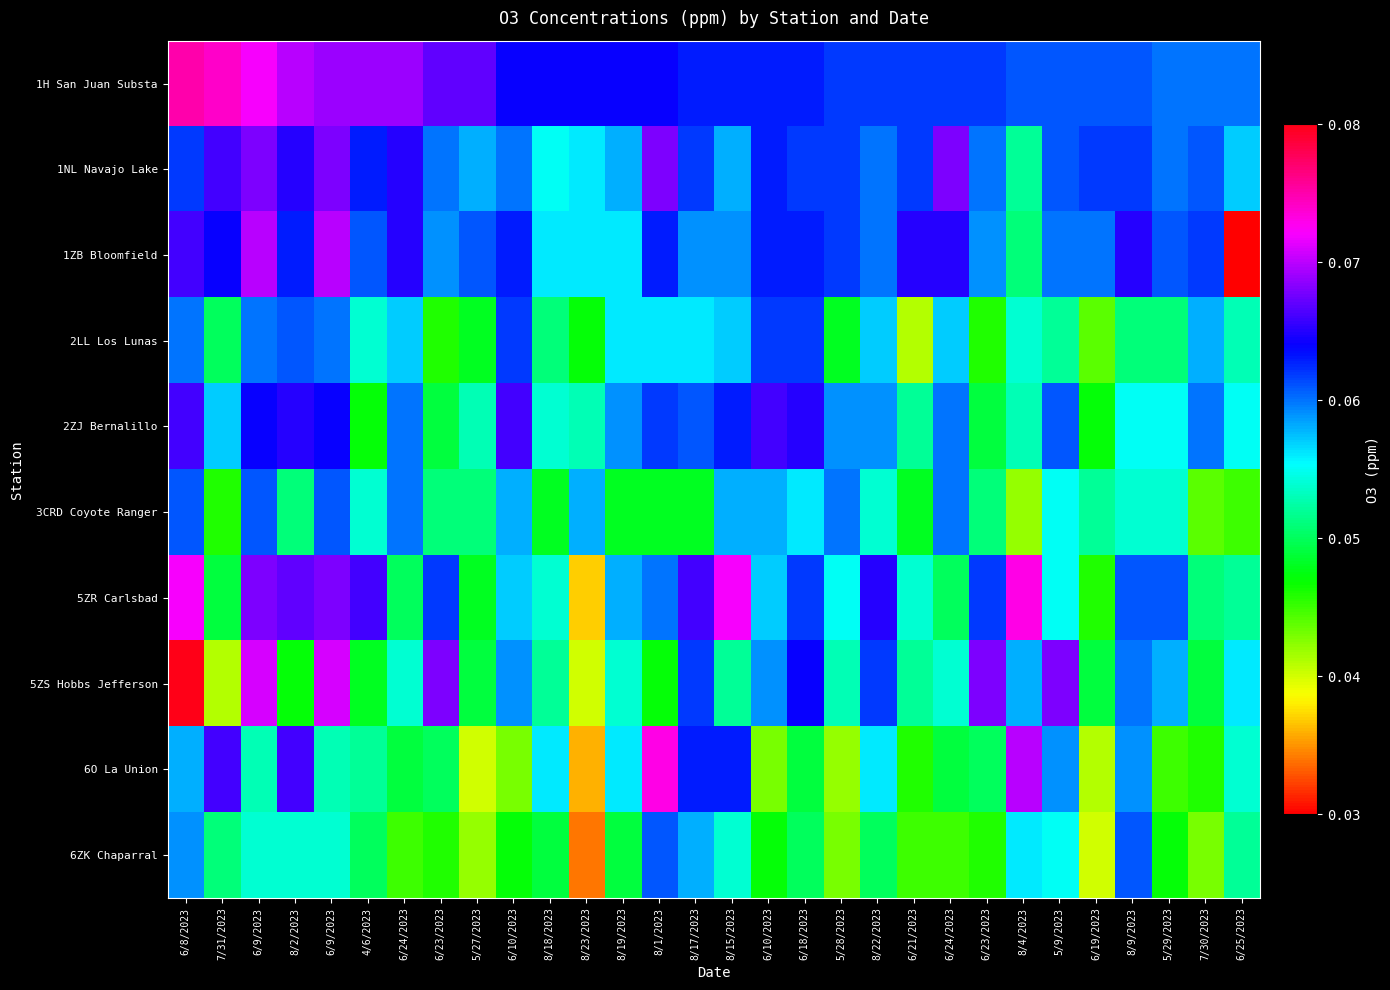

What is the total value across all series at 4/6/2023?

0.6